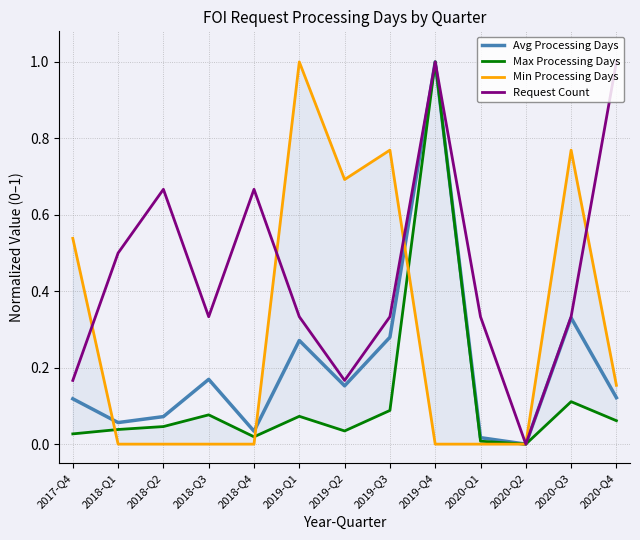

What is the total value across all series at 2018-Q2?

0.8